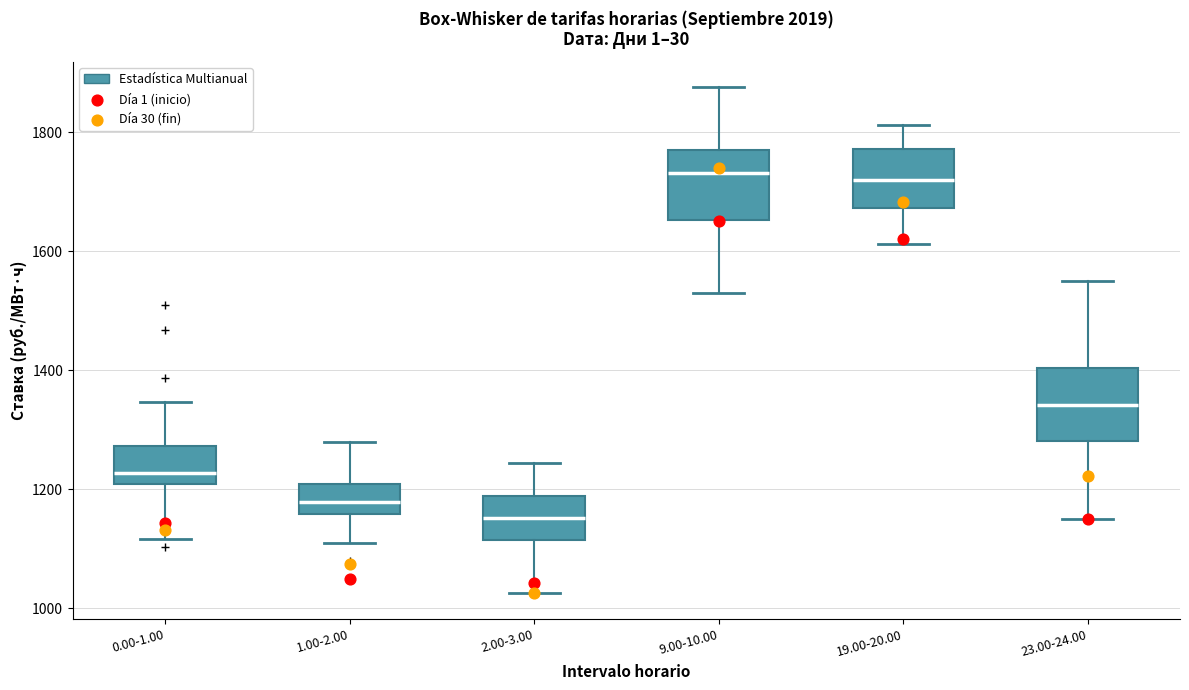

Reading left to right, read every box against the y-axis: the position of its median line, the range the box covers, and the ends of its whiskers. The values are not printed on the chart, so give them approximately, as read against the axis.

0.00-1.00: median 1220, box 1200 to 1280, whiskers 1120 to 1340
1.00-2.00: median 1180, box 1160 to 1200, whiskers 1120 to 1280
2.00-3.00: median 1160, box 1120 to 1180, whiskers 1020 to 1240
9.00-10.00: median 1740, box 1660 to 1780, whiskers 1540 to 1880
19.00-20.00: median 1720, box 1680 to 1780, whiskers 1620 to 1820
23.00-24.00: median 1340, box 1280 to 1400, whiskers 1160 to 1540